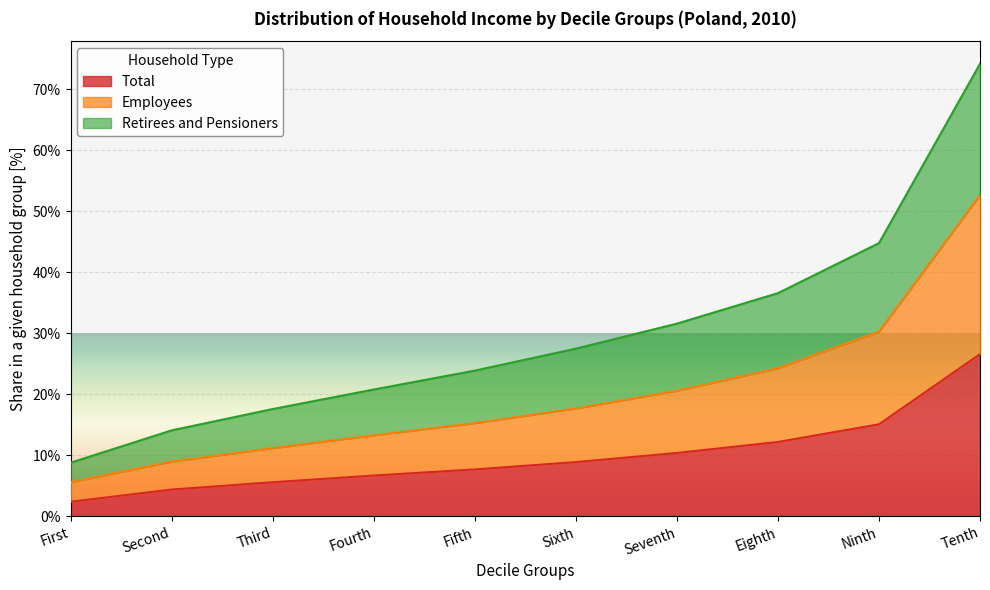

What value does the Retirees and Pensioners series have at Eighth?

36.6